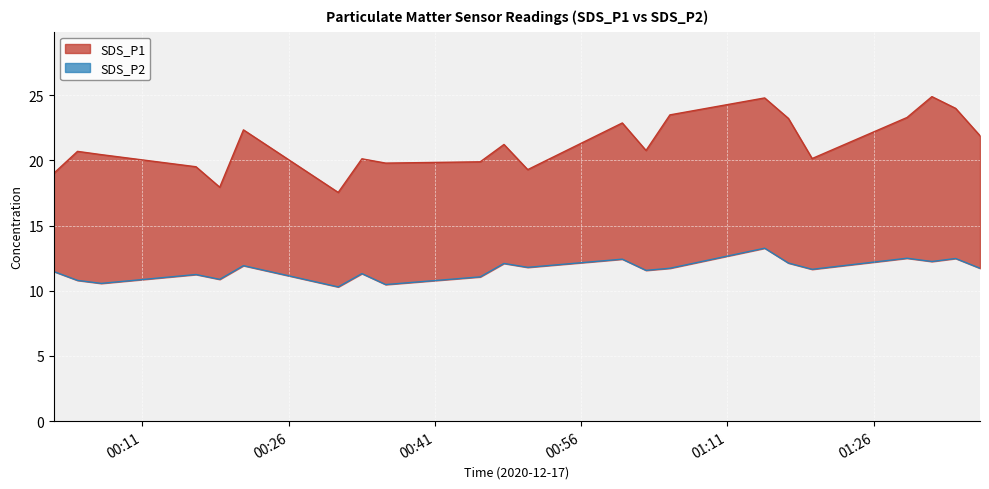

At which label does SDS_P2 first exceed 11?

2020/12/17 00:01:55